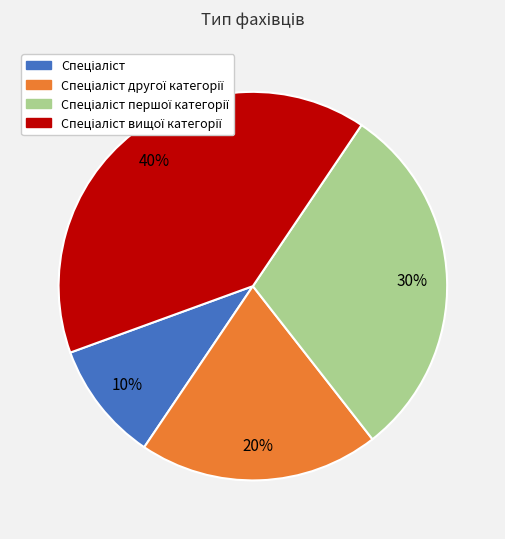

Is there any slice that represents more than half of the pie?

No